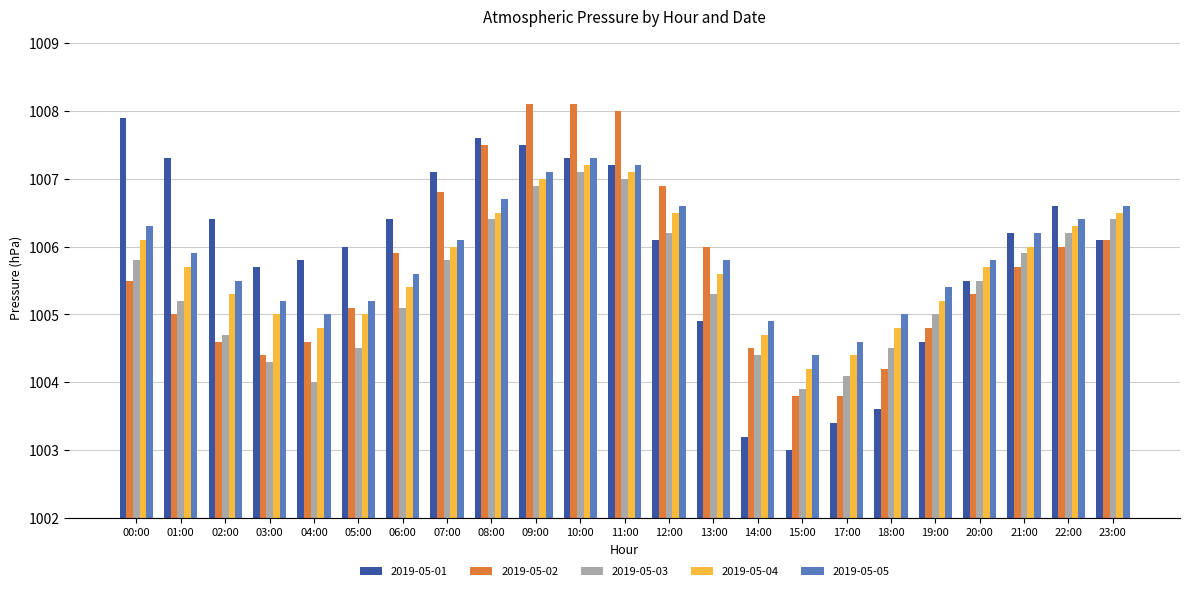

Reading left to right, extract all data points from this chart.

2019-05-01: 00:00=1007.9	01:00=1007.3	02:00=1006.4	03:00=1005.7	04:00=1005.8	05:00=1006.0	06:00=1006.4	07:00=1007.1	08:00=1007.6	09:00=1007.5	10:00=1007.3	11:00=1007.2	12:00=1006.1	13:00=1004.9	14:00=1003.2	15:00=1003.0	17:00=1003.4	18:00=1003.6	19:00=1004.6	20:00=1005.5	21:00=1006.2	22:00=1006.6	23:00=1006.1
2019-05-02: 00:00=1005.5	01:00=1005.0	02:00=1004.6	03:00=1004.4	04:00=1004.6	05:00=1005.1	06:00=1005.9	07:00=1006.8	08:00=1007.5	09:00=1008.1	10:00=1008.1	11:00=1008.0	12:00=1006.9	13:00=1006.0	14:00=1004.5	15:00=1003.8	17:00=1003.8	18:00=1004.2	19:00=1004.8	20:00=1005.3	21:00=1005.7	22:00=1006.0	23:00=1006.1
2019-05-03: 00:00=1005.8	01:00=1005.2	02:00=1004.7	03:00=1004.3	04:00=1004.0	05:00=1004.5	06:00=1005.1	07:00=1005.8	08:00=1006.4	09:00=1006.9	10:00=1007.1	11:00=1007.0	12:00=1006.2	13:00=1005.3	14:00=1004.4	15:00=1003.9	17:00=1004.1	18:00=1004.5	19:00=1005.0	20:00=1005.5	21:00=1005.9	22:00=1006.2	23:00=1006.4
2019-05-04: 00:00=1006.1	01:00=1005.7	02:00=1005.3	03:00=1005.0	04:00=1004.8	05:00=1005.0	06:00=1005.4	07:00=1006.0	08:00=1006.5	09:00=1007.0	10:00=1007.2	11:00=1007.1	12:00=1006.5	13:00=1005.6	14:00=1004.7	15:00=1004.2	17:00=1004.4	18:00=1004.8	19:00=1005.2	20:00=1005.7	21:00=1006.0	22:00=1006.3	23:00=1006.5
2019-05-05: 00:00=1006.3	01:00=1005.9	02:00=1005.5	03:00=1005.2	04:00=1005.0	05:00=1005.2	06:00=1005.6	07:00=1006.1	08:00=1006.7	09:00=1007.1	10:00=1007.3	11:00=1007.2	12:00=1006.6	13:00=1005.8	14:00=1004.9	15:00=1004.4	17:00=1004.6	18:00=1005.0	19:00=1005.4	20:00=1005.8	21:00=1006.2	22:00=1006.4	23:00=1006.6